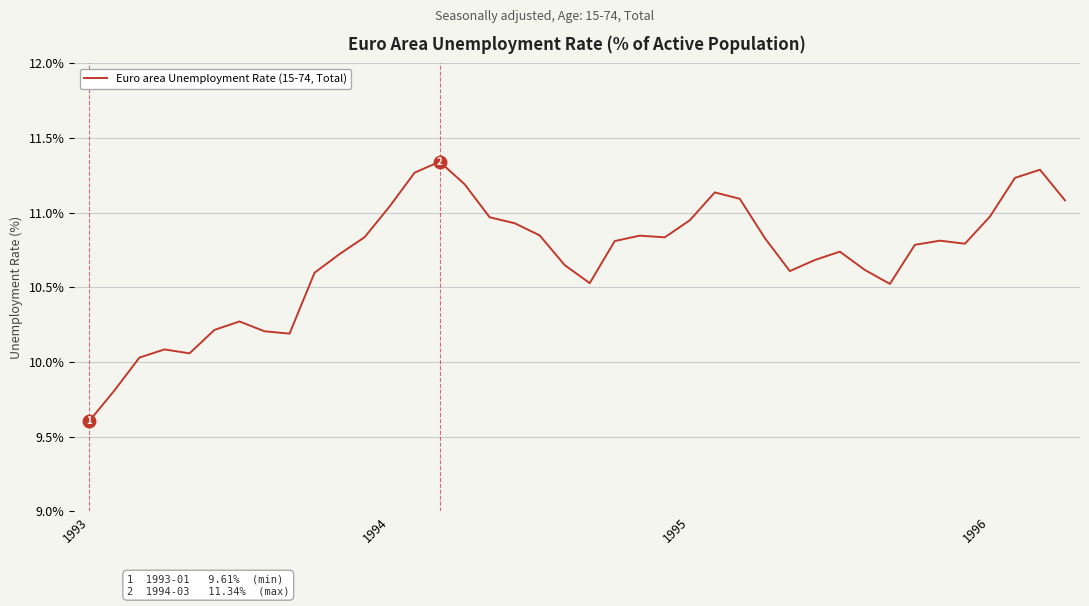

What is the smallest value displayed?

9.6